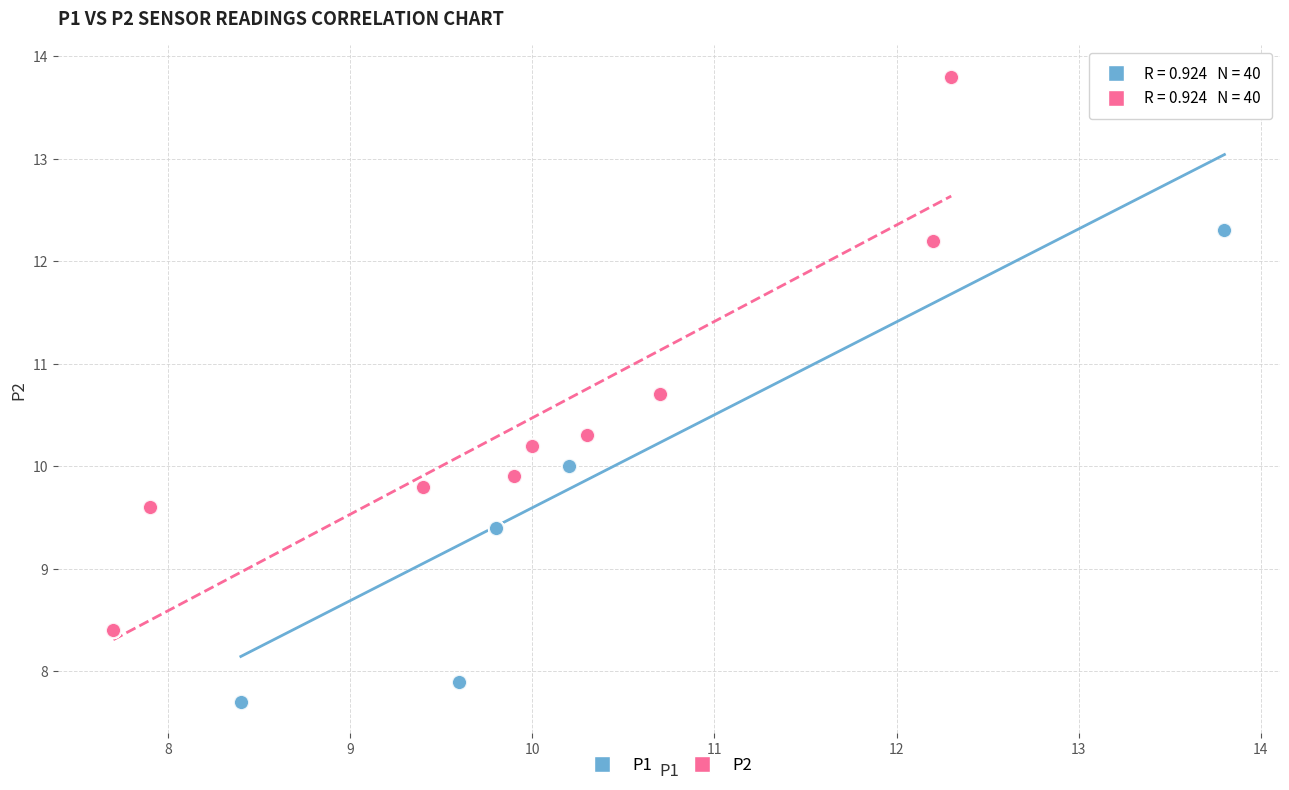

Which series has the largest Y range (max minus min)?

P2